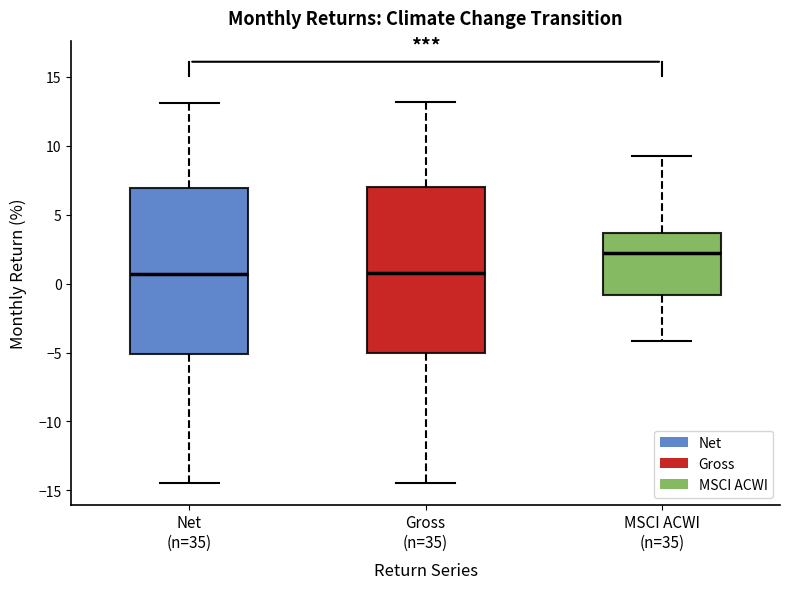

Reading left to right, transcribe this box plot: for each box, give where its median line is, the range the box spans, and where its two whiskers end, as read against the y-axis. The values are not printed on the chart, so give them approximately, as read against the axis.

Net (n=35): median 0.5, box -5.0 to 7.0, whiskers -14.5 to 13.0
Gross (n=35): median 1.0, box -5.0 to 7.0, whiskers -14.5 to 13.0
MSCI ACWI (n=35): median 2.0, box -1.0 to 3.5, whiskers -4.0 to 9.0